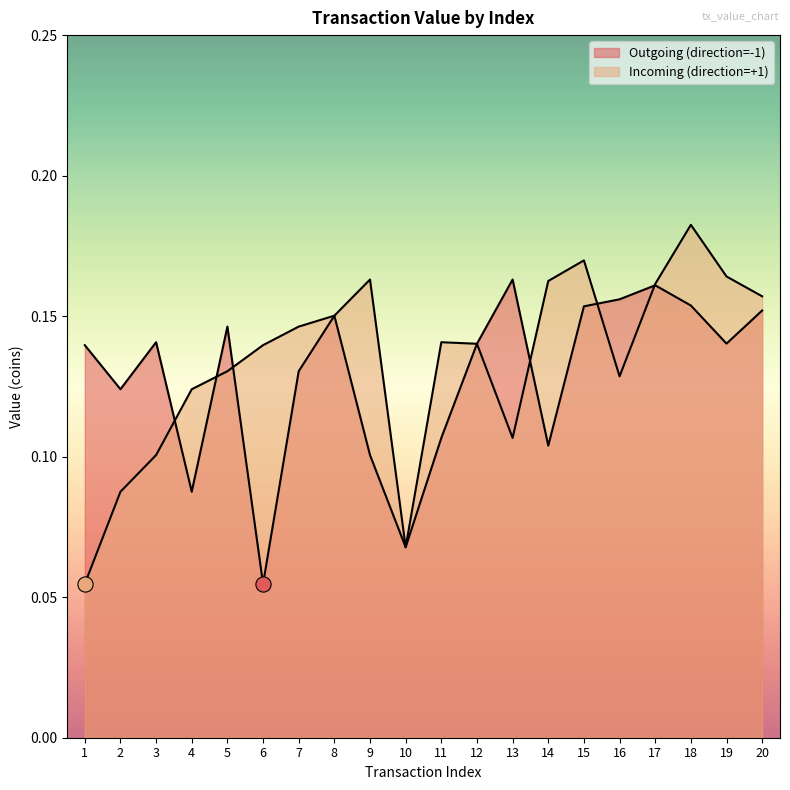

What are all the series names shown in the legend?

Outgoing (direction=-1), Incoming (direction=+1)